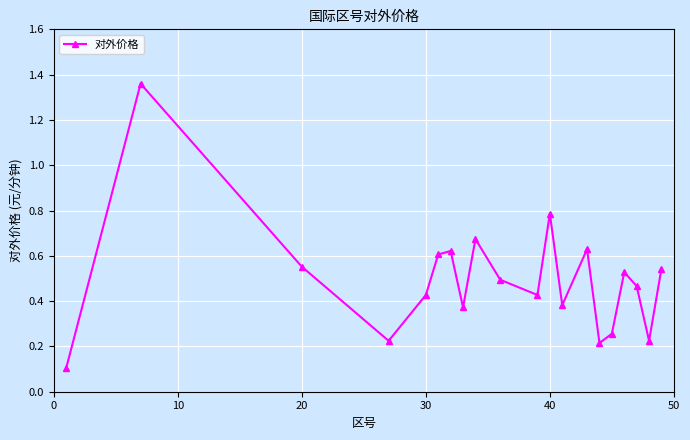

How many interior local peaks (higher than both neighbors) does the data have?

6